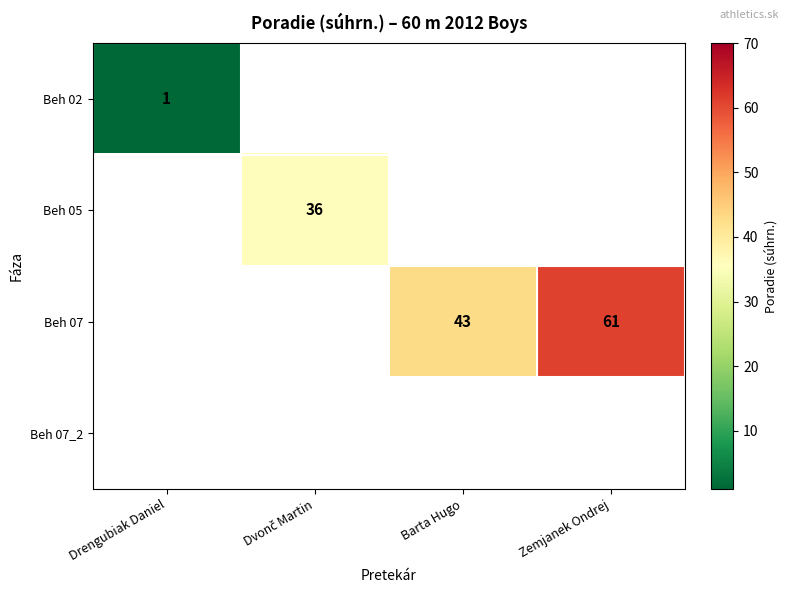

The Beh 02 series shows 1 at Drengubiak Daniel. True or false?

True